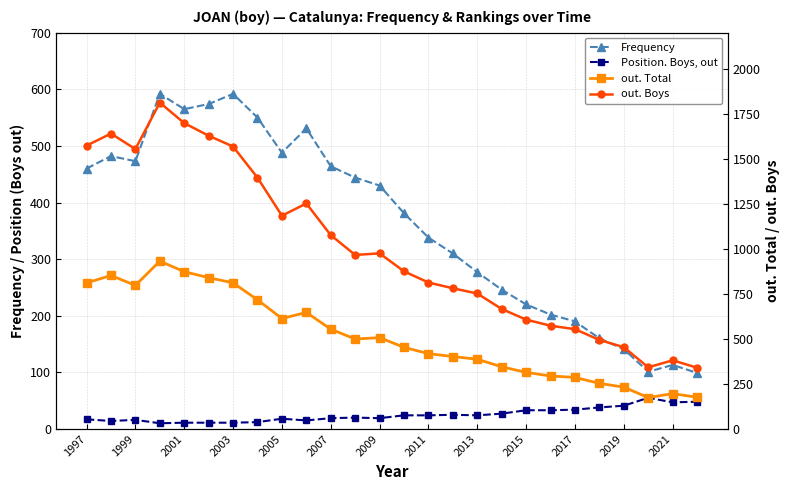

In out. Boys, how many points are higher than both neighbors (excluding endpoints)?

5